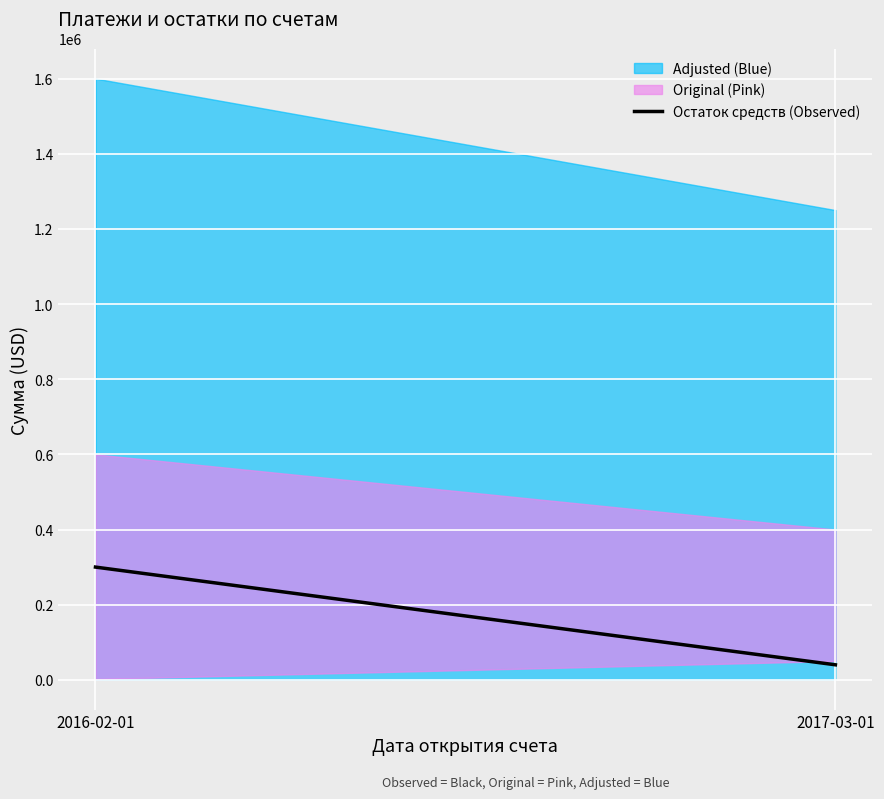

What is the difference between the maximum and minimum values?

260000